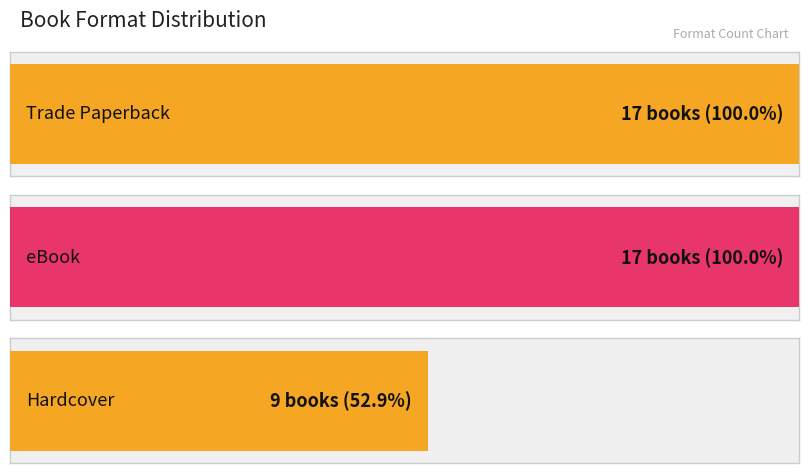

What is the label of the 1st bar from the left?

Trade Paperback